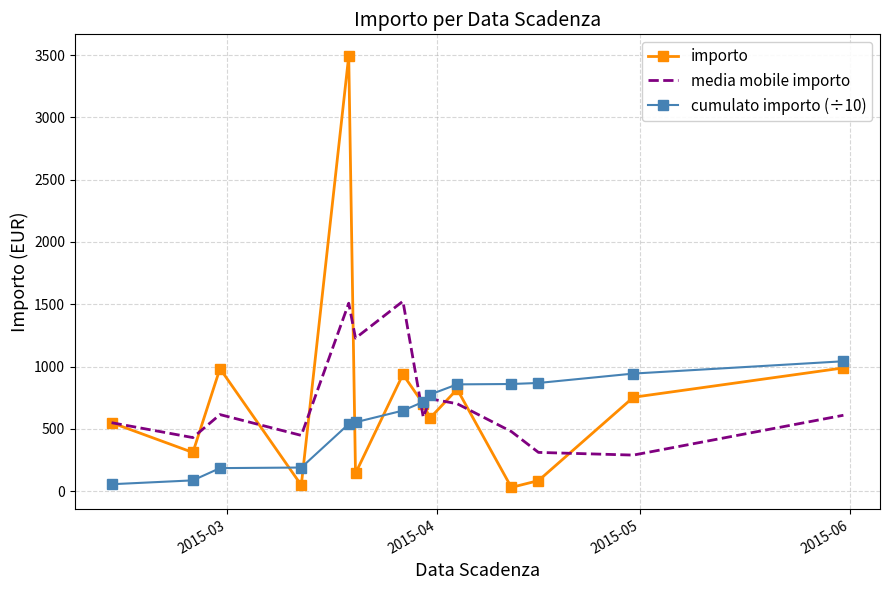

List the series in order of their peak value, highest first.

importo, media mobile importo, cumulato importo (÷10)